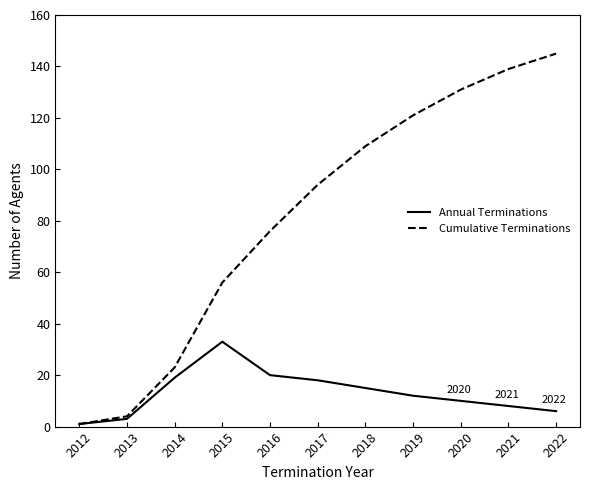

Read the Cumulative Terminations value at 2017.

94